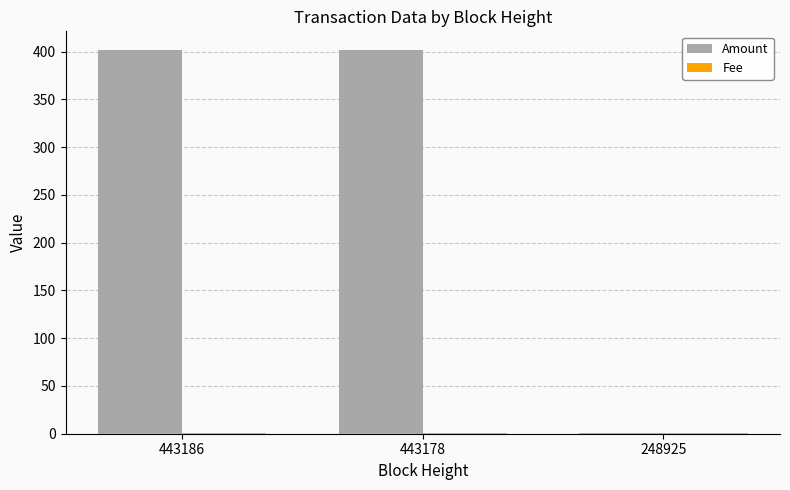

What is the maximum value shown in the chart?

401.2